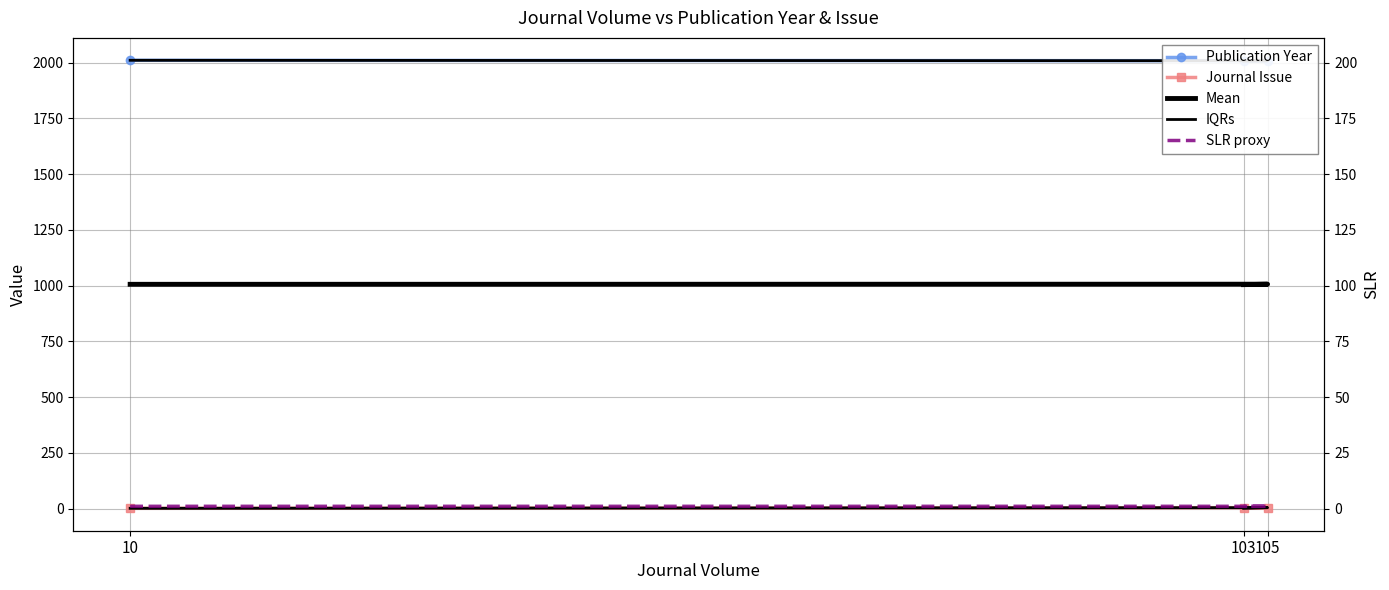

What is the label of the 3rd point from the left?

103